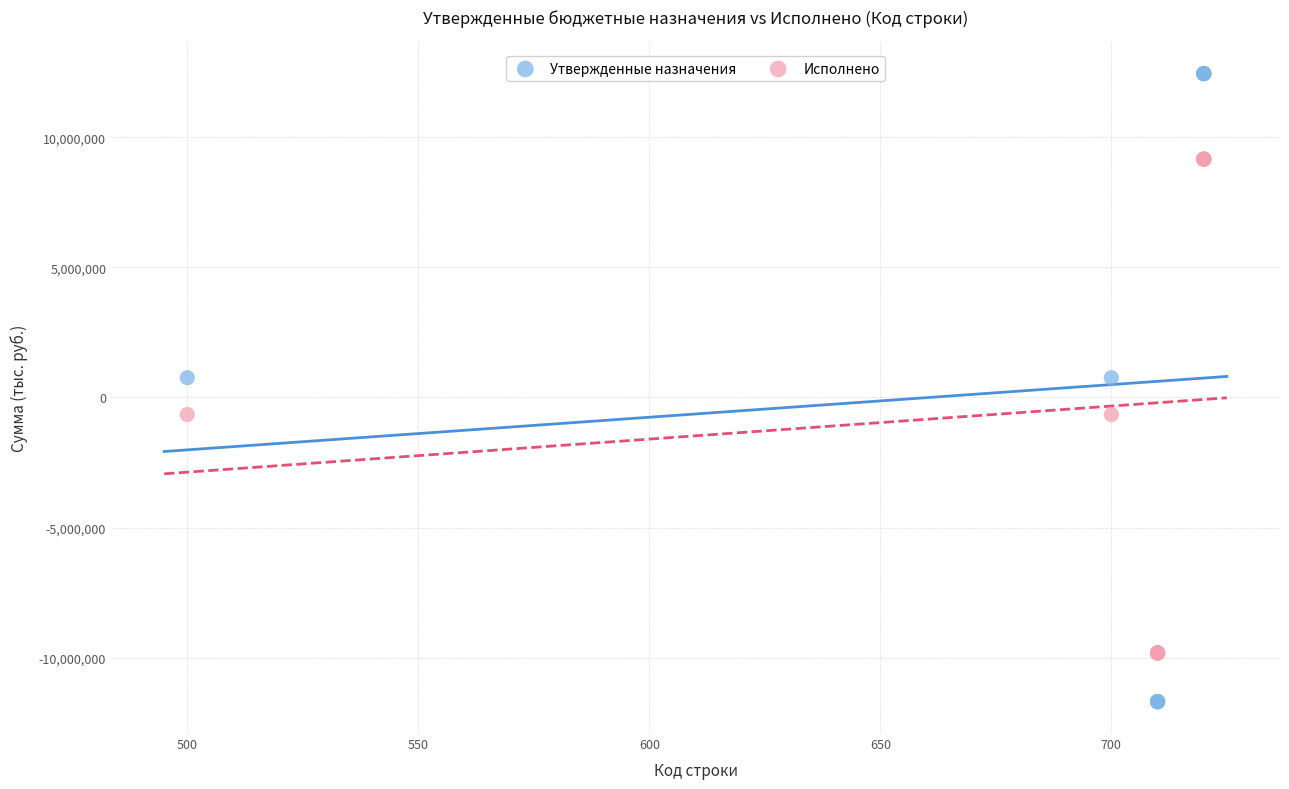

Which series reaches the maximum Y coordinate?

Утвержденные назначения